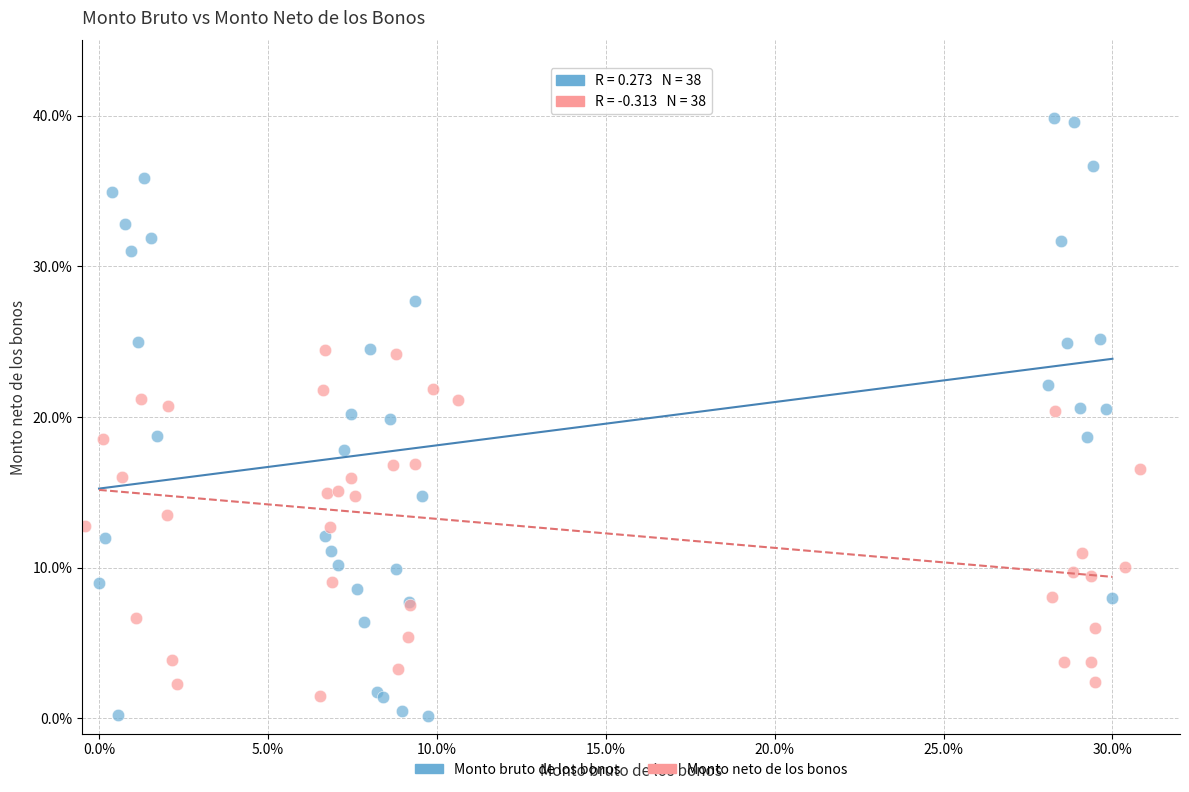

Which series reaches the maximum Y coordinate?

Monto bruto de los bonos